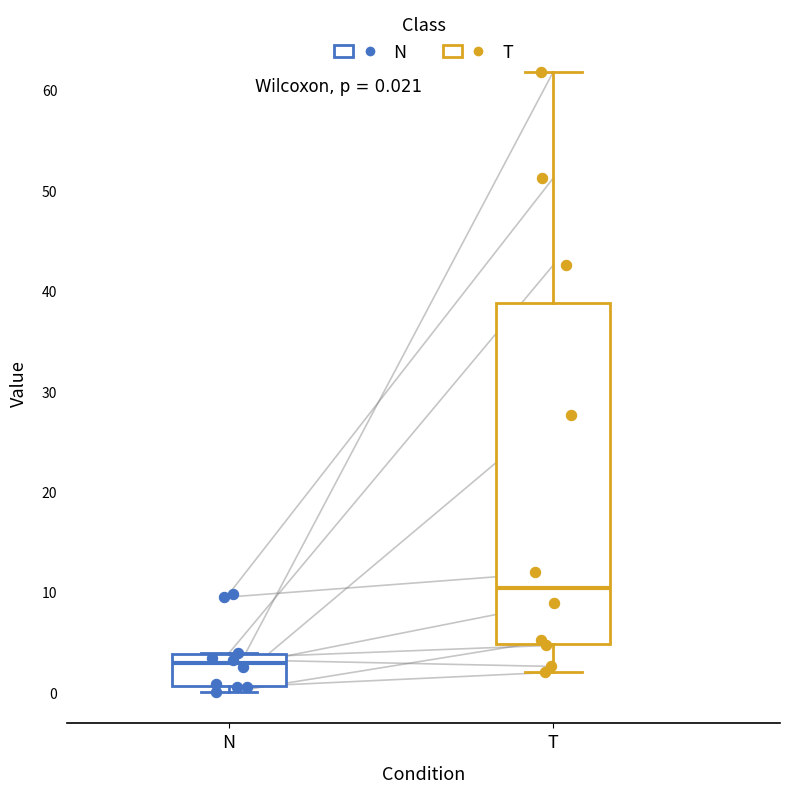

Which box's median line is the lowest?

N